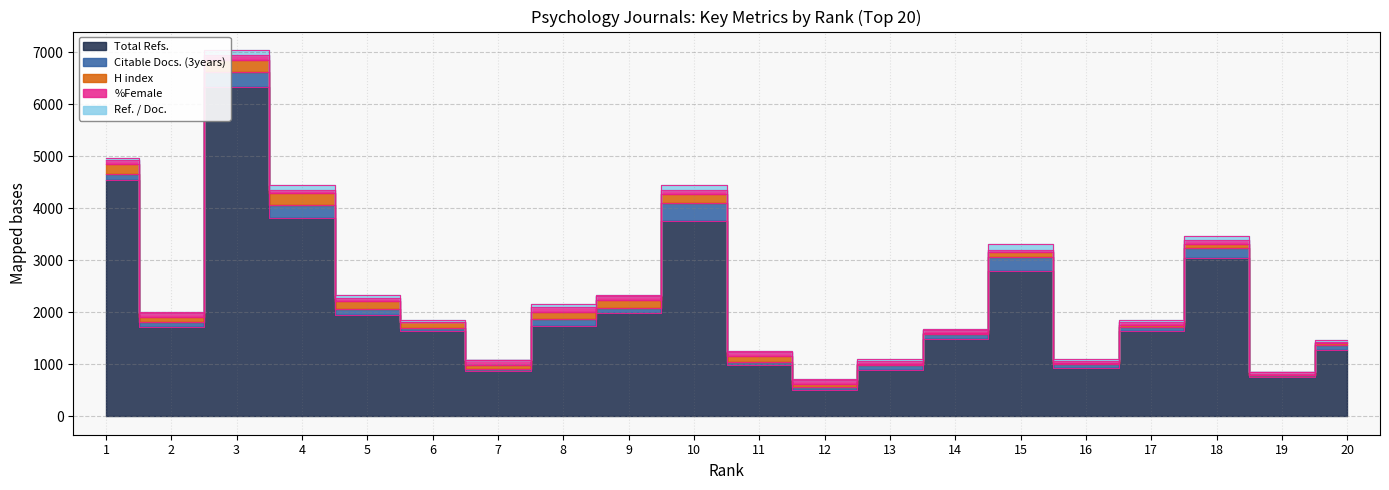

What is the difference between the maximum and second lowest values in the Total Refs. series?

5575